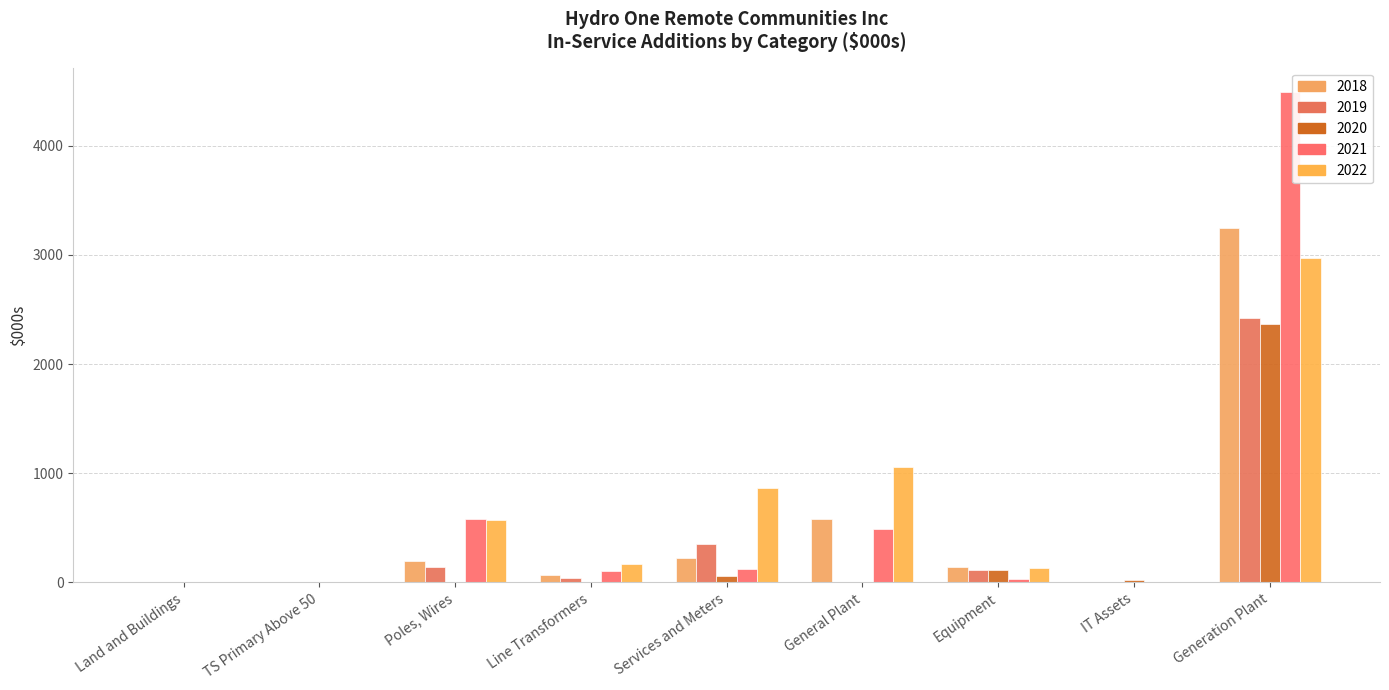

What are all the series names shown in the legend?

2018, 2019, 2020, 2021, 2022